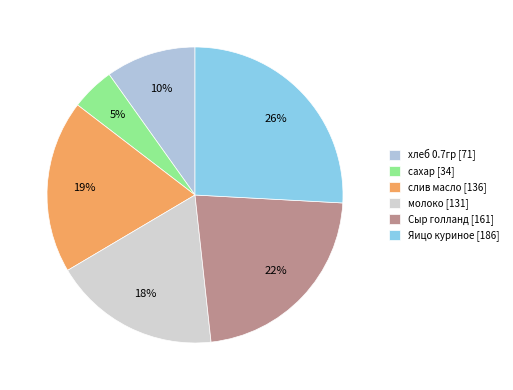

Is the sum of Яицо куриное and молоко greater than half?

No